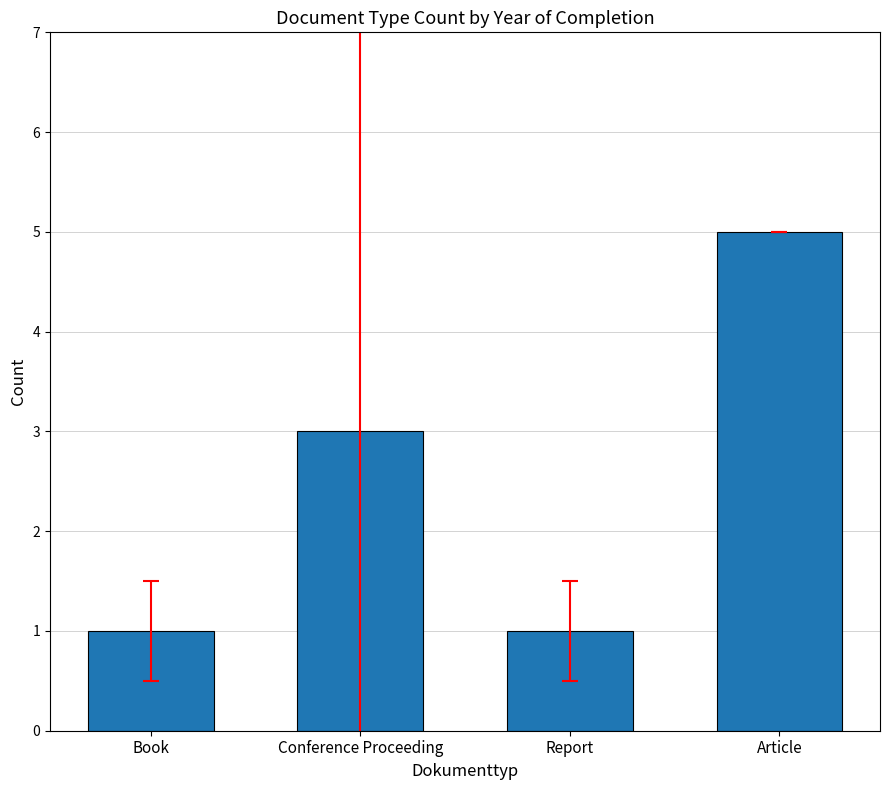

How many categories are shown in the chart?

4